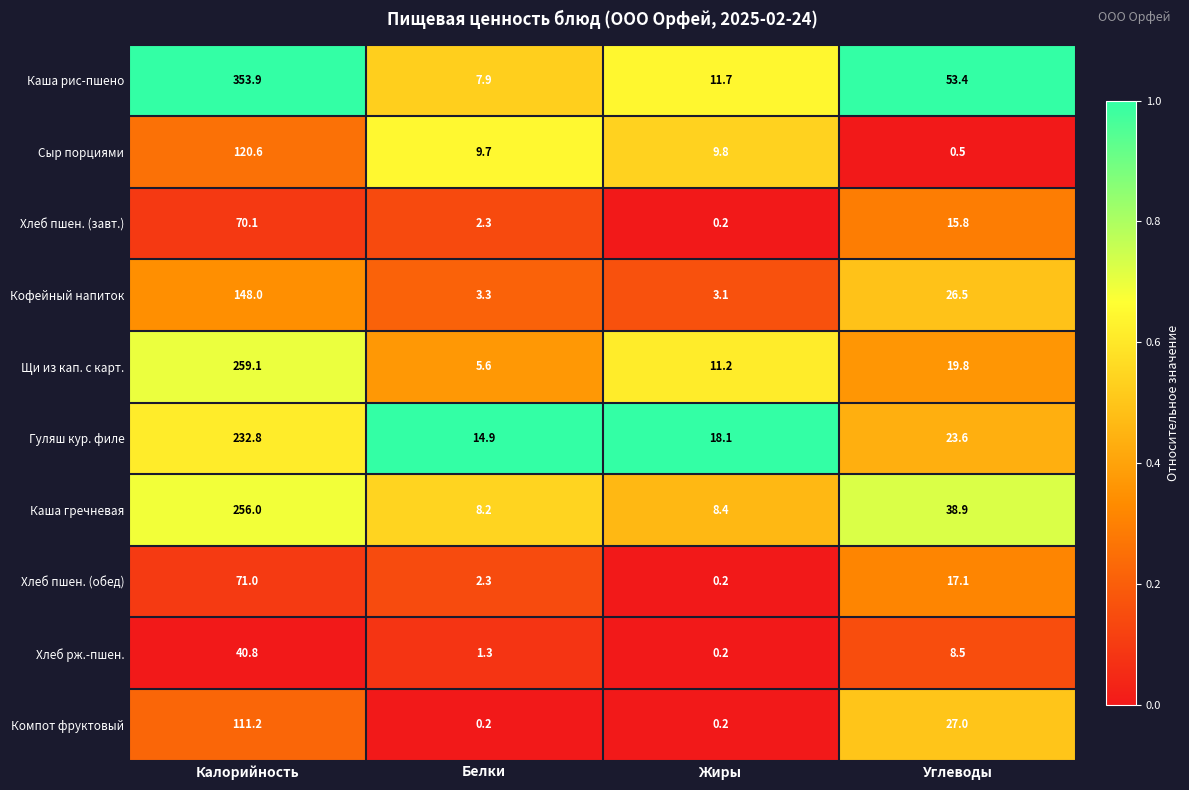

List the series in order of their peak value, lowest first.

Хлеб рж.-пшен., Хлеб пшен. (завт.), Хлеб пшен. (обед), Компот фруктовый, Сыр порциями, Кофейный напиток, Гуляш кур. филе, Каша гречневая, Щи из кап. с карт., Каша рис-пшено